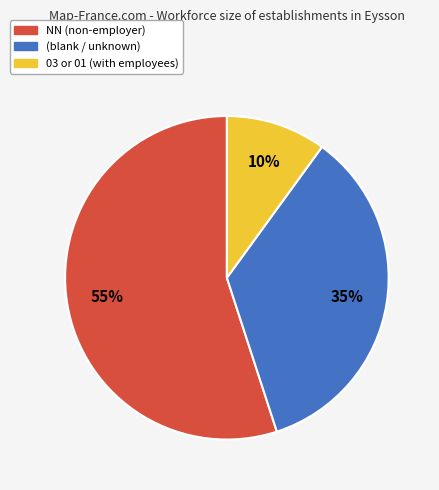

Is there any slice that represents more than half of the pie?

Yes